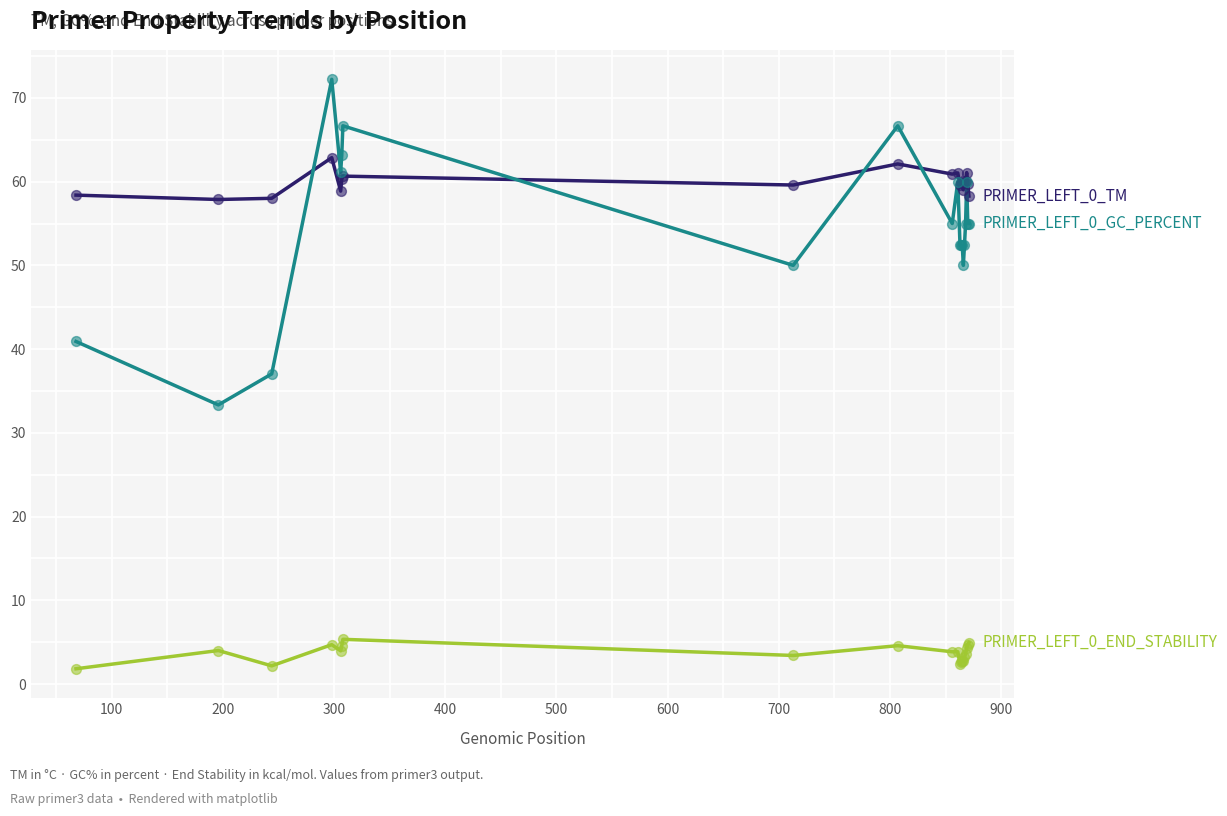

What is the smallest value displayed?

1.8